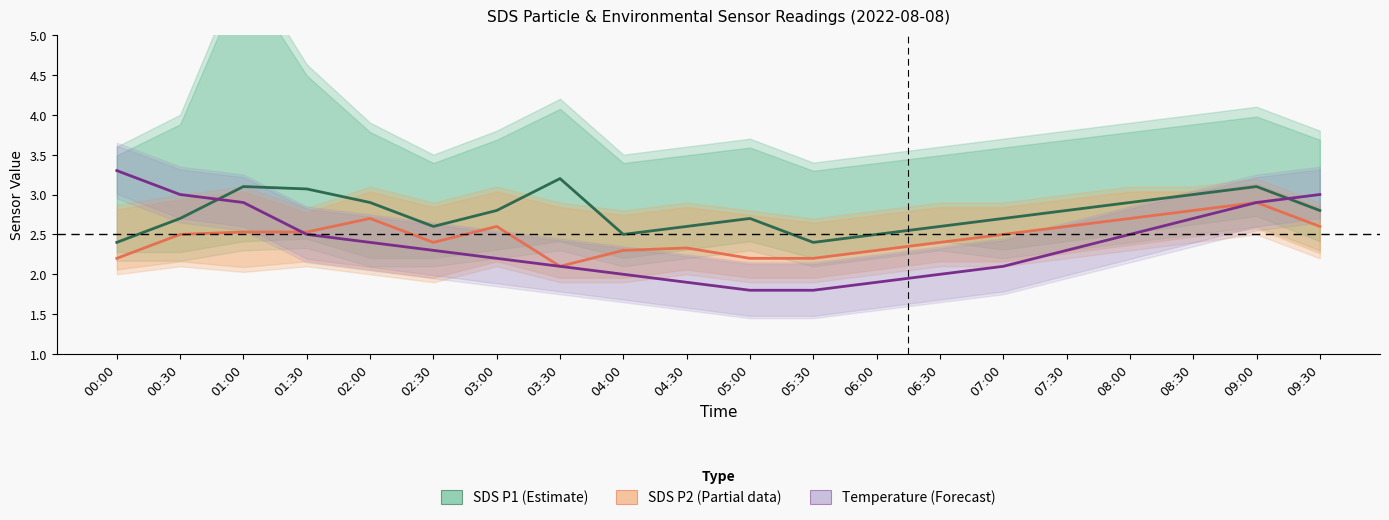

True or false: SDS P1 (Estimate) and SDS P2 (Partial) intersect in this chart.

False